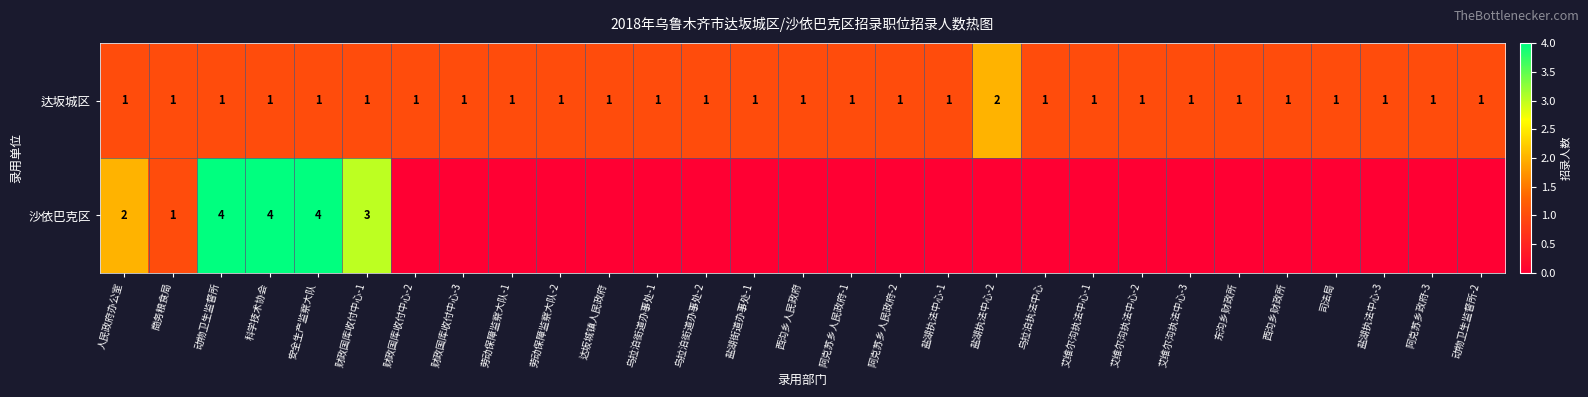

The 达坂城区 series shows 1 at 盐湖执法中心-1. True or false?

True